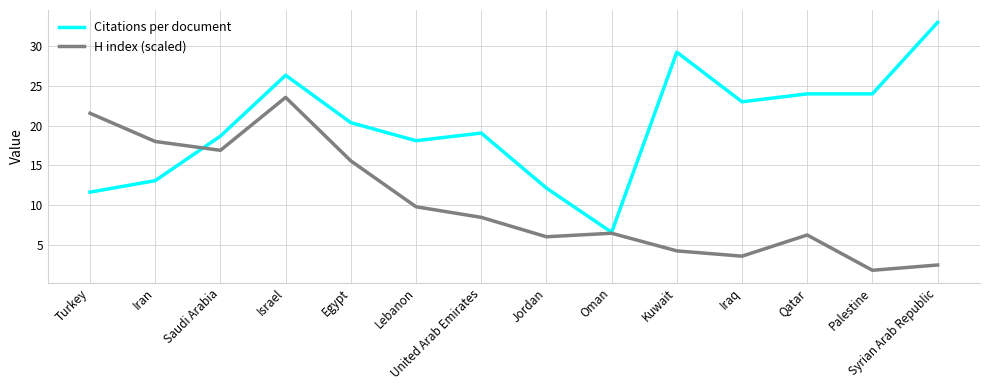

True or false: Citations per document has more than 1 interior local peaks.

True